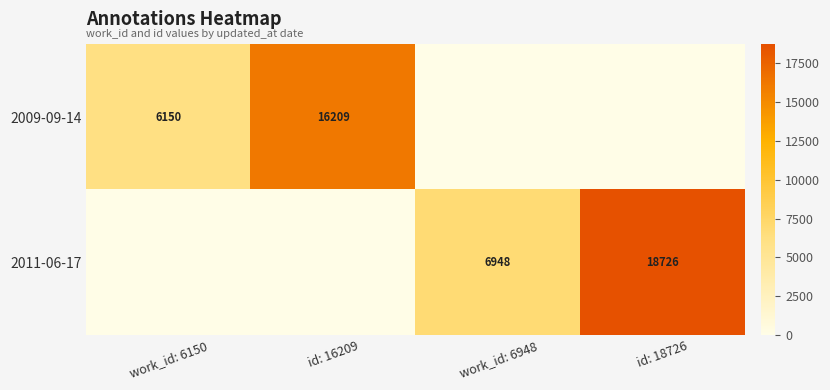

The value of 2011-06-17 at id: 18726 is 18726. True or false?

True